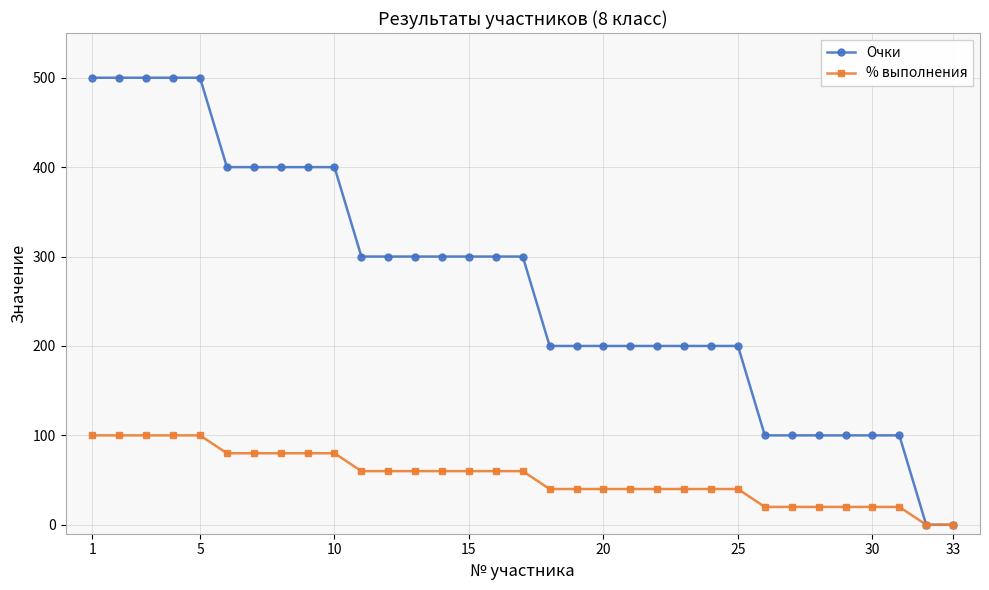

Does the chart have visible grid lines?

Yes